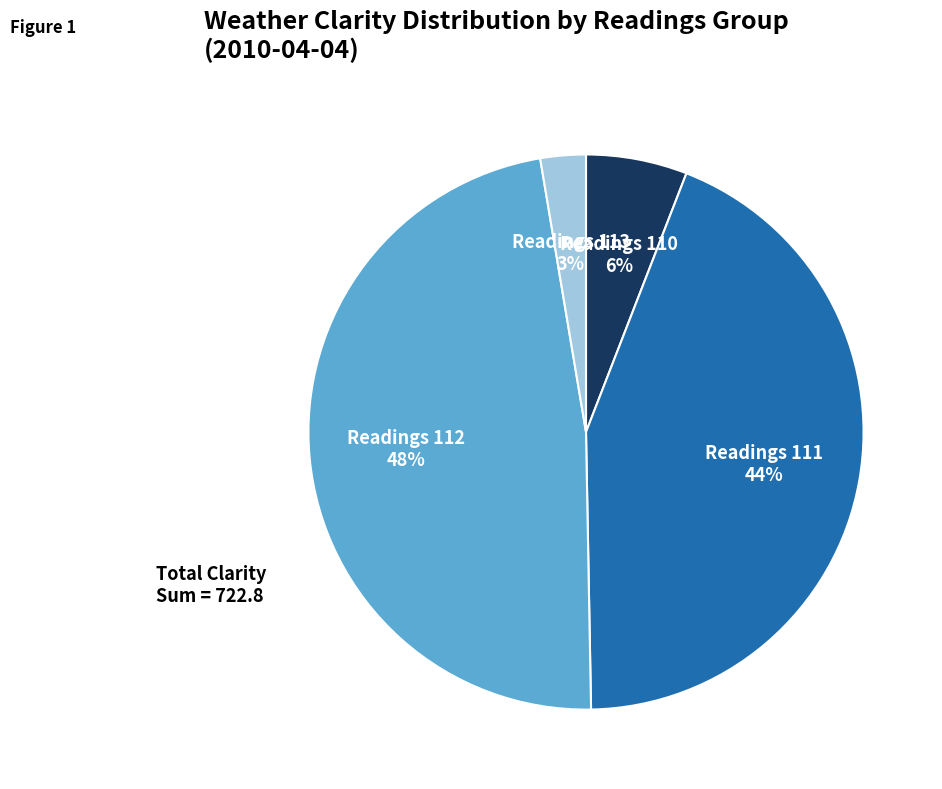

To the nearest percent, what percentage of the pie is Readings 110?

6%